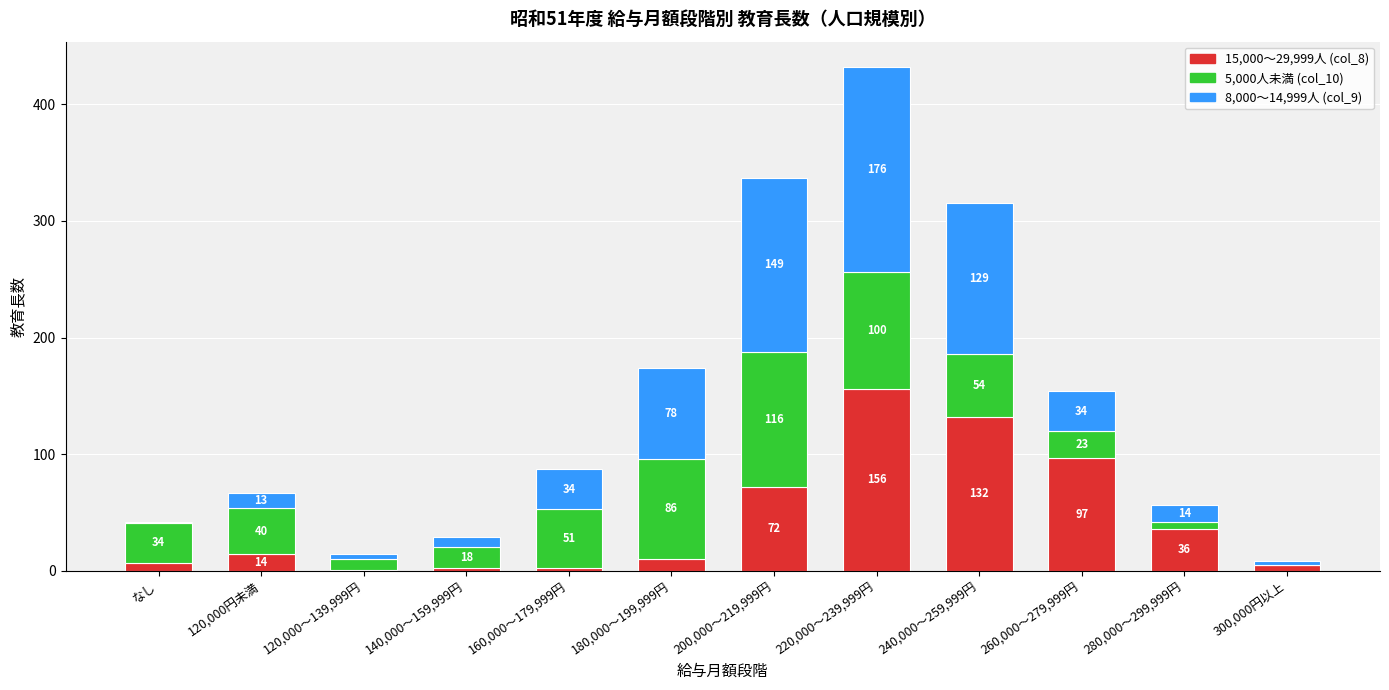

At which label does 15,000～29,999人 (col_8) reach its peak?

220,000～239,999円